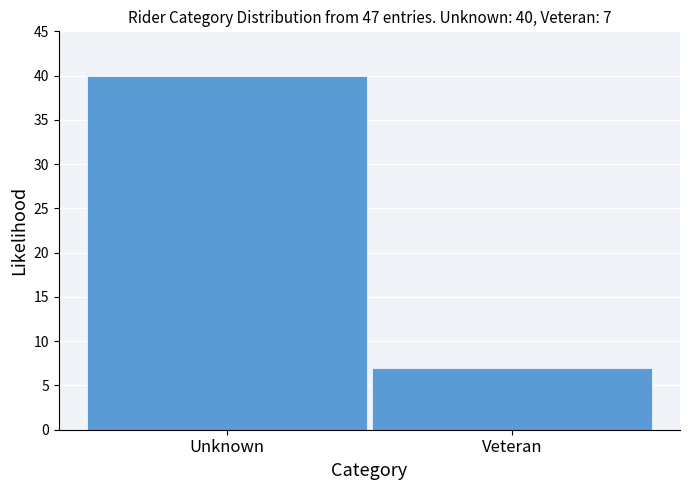

Reading left to right, extract all data points from this chart.

40	7